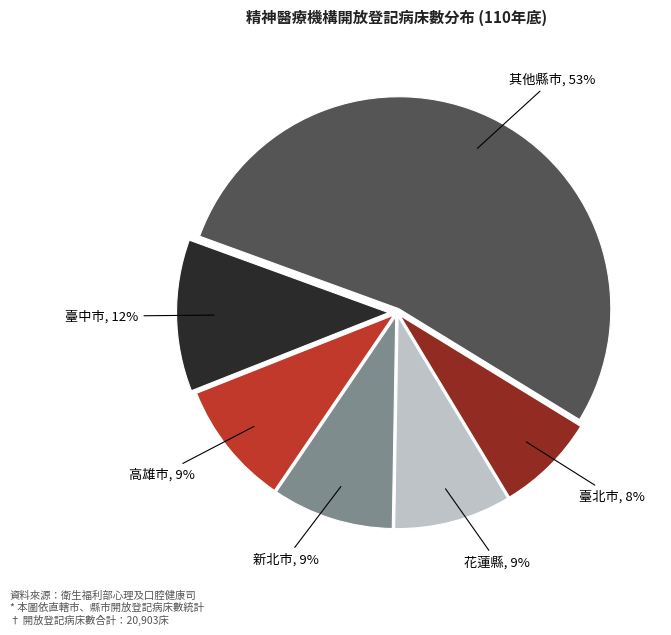

Does 臺北市 account for over 50% of the chart?

No